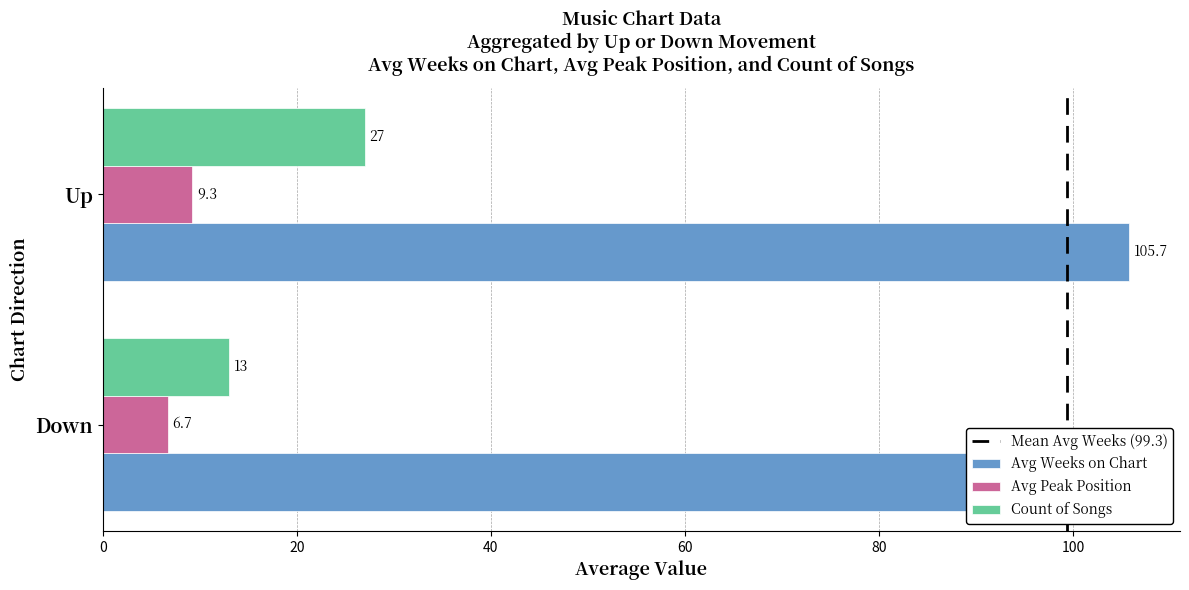

At how many categories does at least one series exceed 9?

2